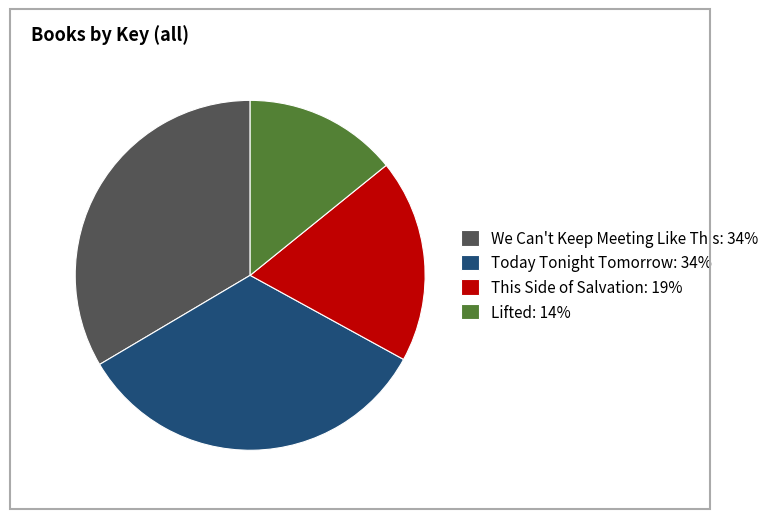

The Lifted: 14% slice represents 4% of the pie. True or false?

False